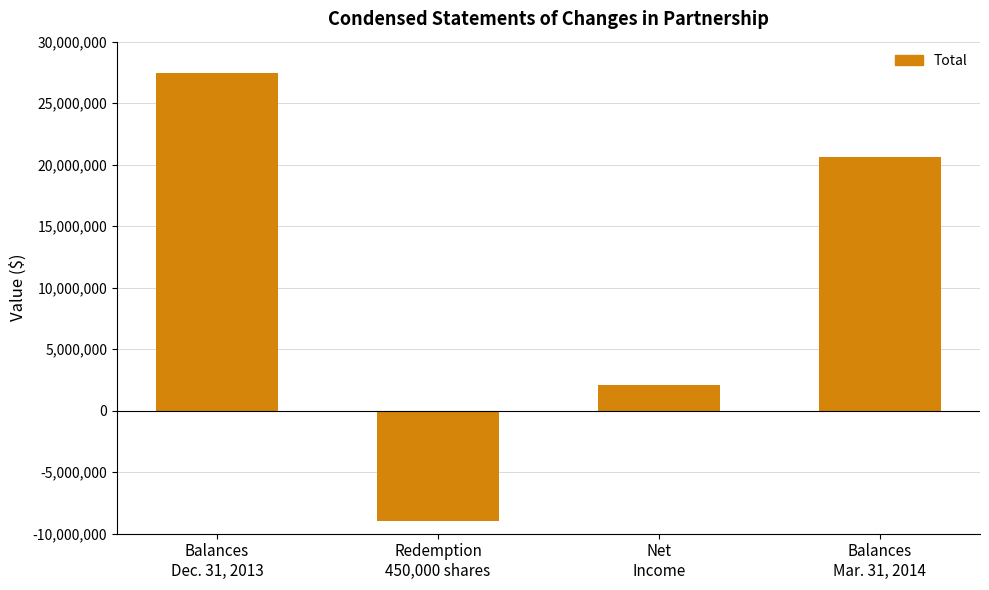

What is the label of the 2nd bar from the right?

Net
Income